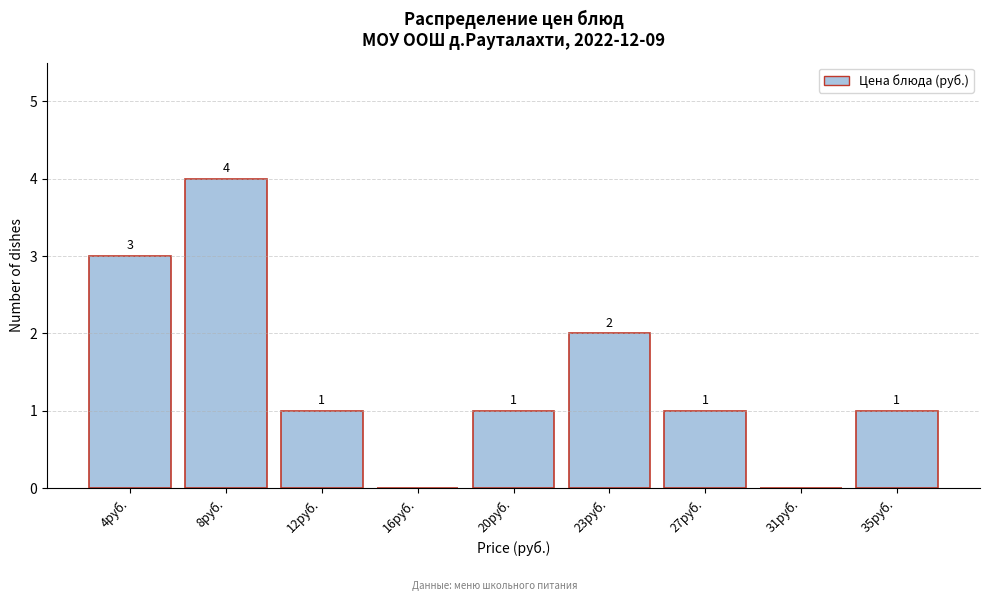

Reading right to left, extract all data points from this chart.

35руб.=1	31руб.=0	27руб.=1	23руб.=2	20руб.=1	16руб.=0	12руб.=1	8руб.=4	4руб.=3